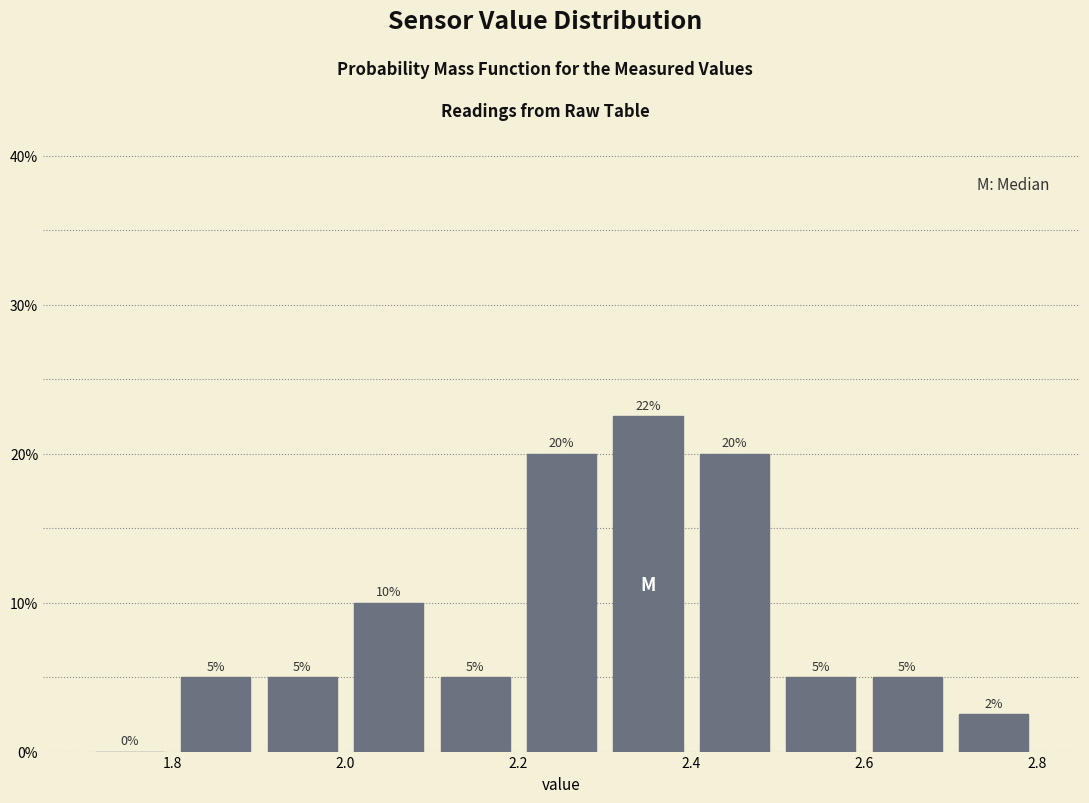

Which range on the x-axis has the tallest bar?

2.3 to 2.4